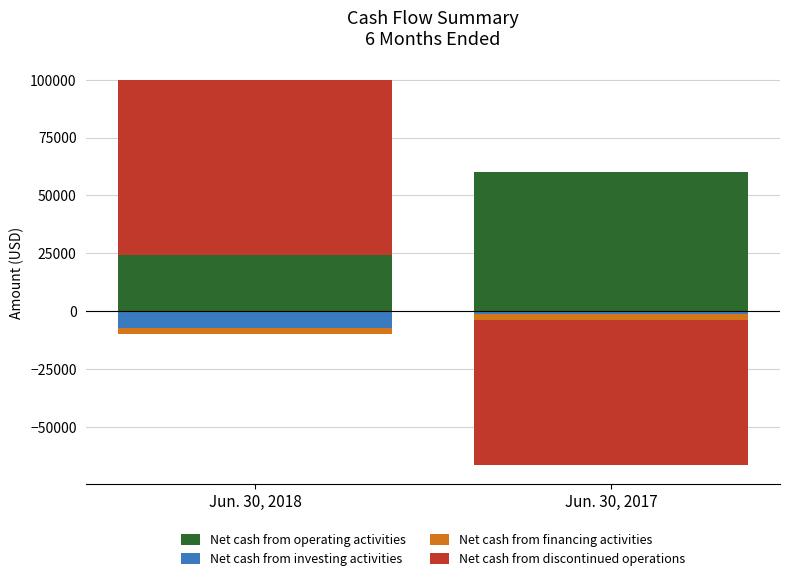

Which series changed the most between Jun. 30, 2018 and Jun. 30, 2017?

Net cash from discontinued operations